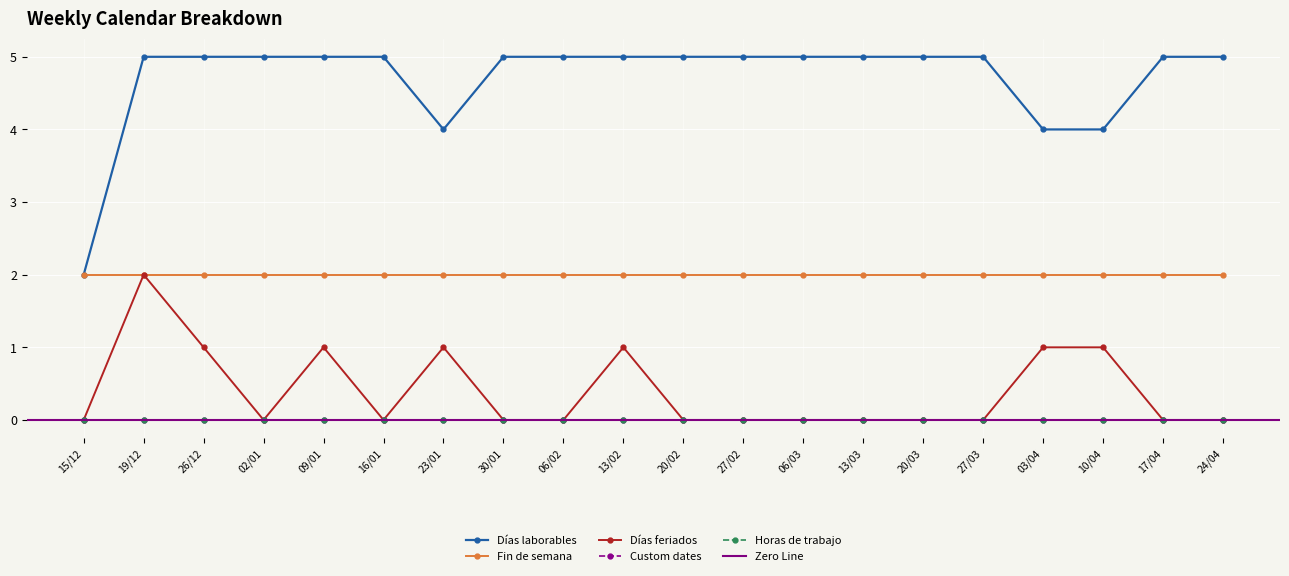

What position from the left is 06/03?

13